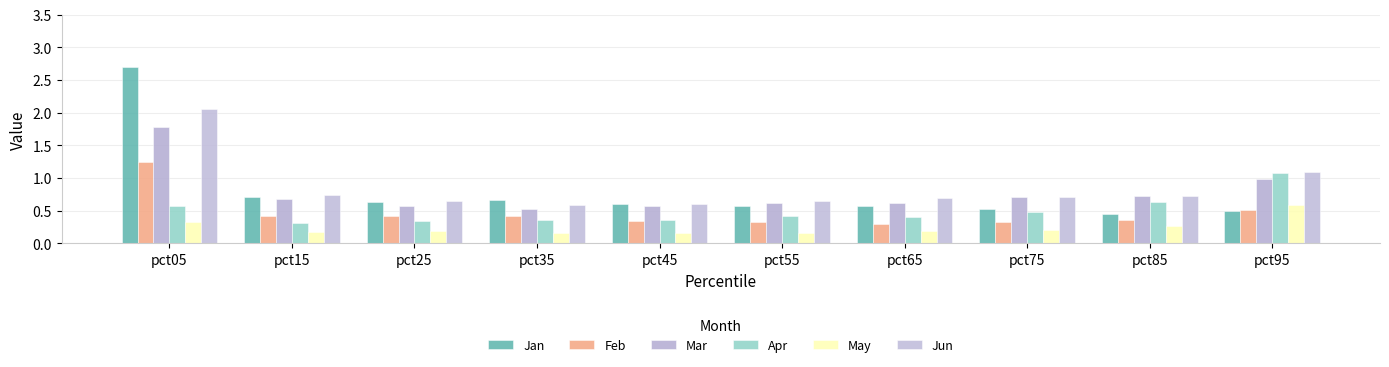

Which series has the widest spread of values?

Jan